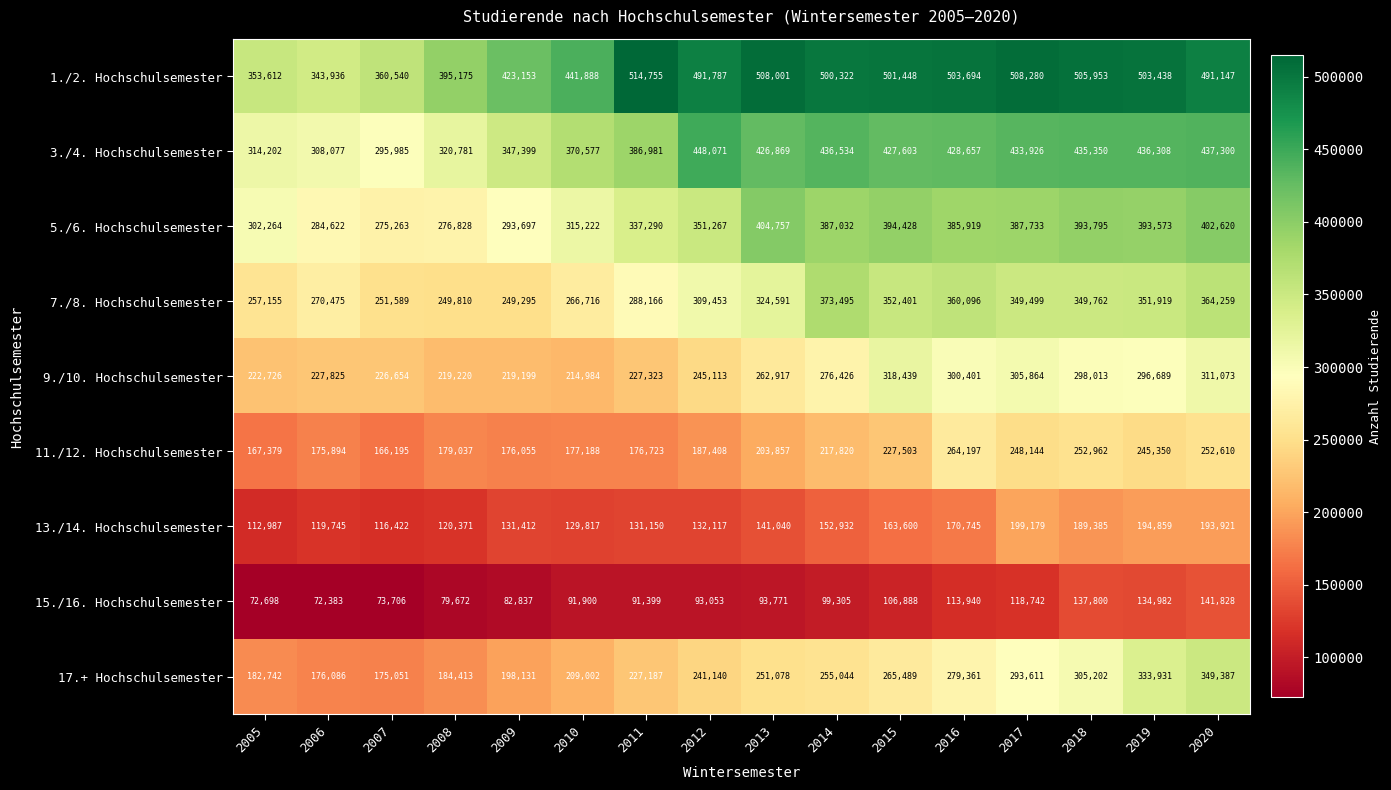

How many series are shown in this chart?

9